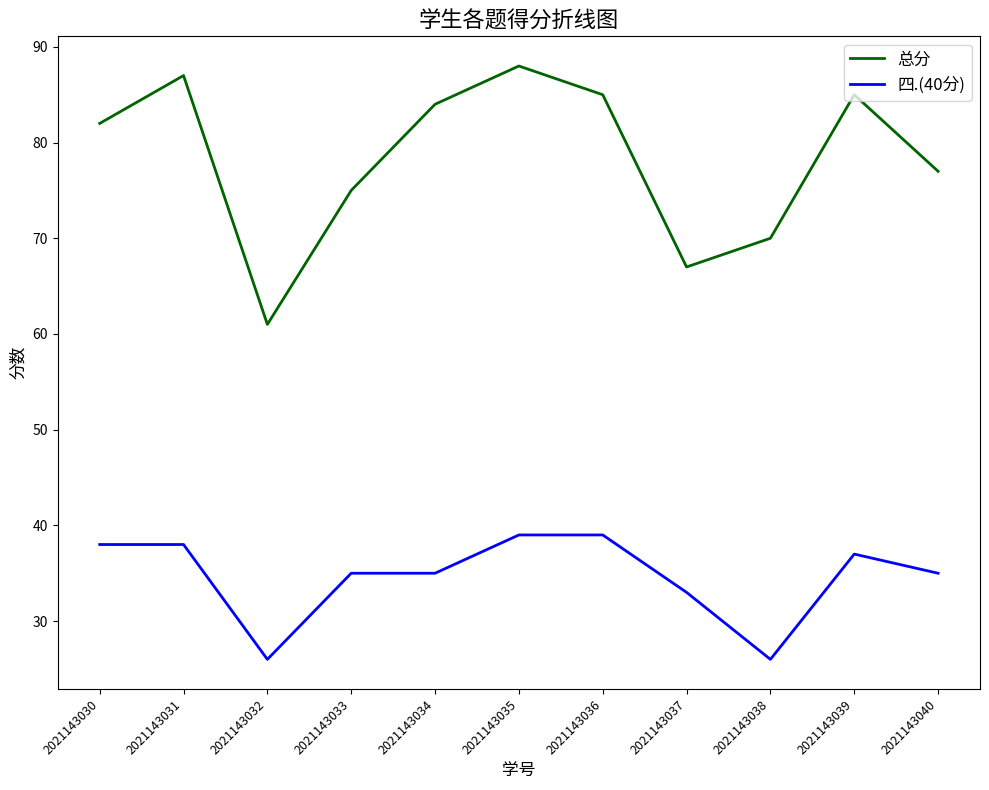

Rank the series by their average value, from highest to lowest.

总分, 四.(40分)